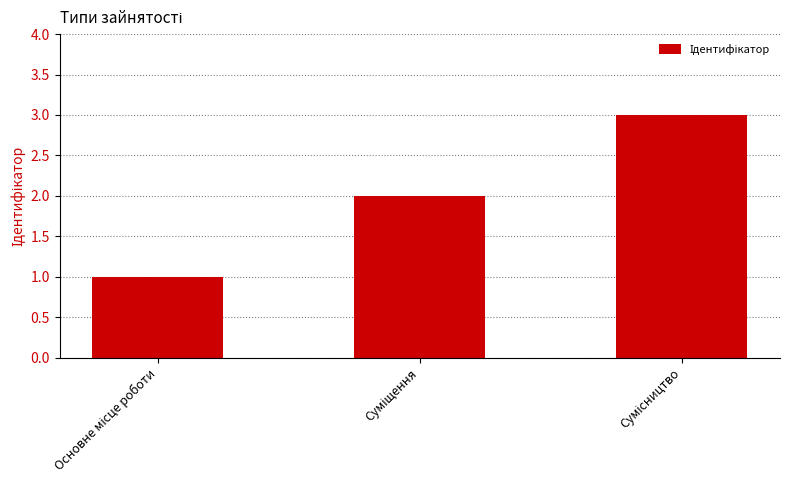

What is the smallest value displayed?

1